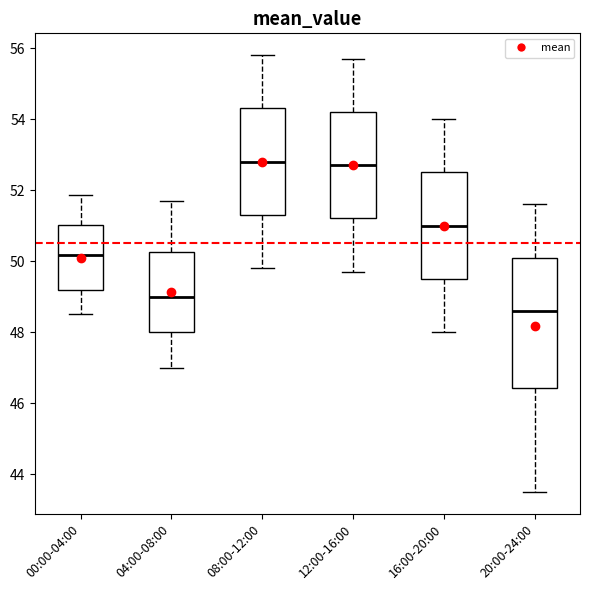

Comparing the boxes themselves (not the whiskers), which one is the tallest?

20:00-24:00